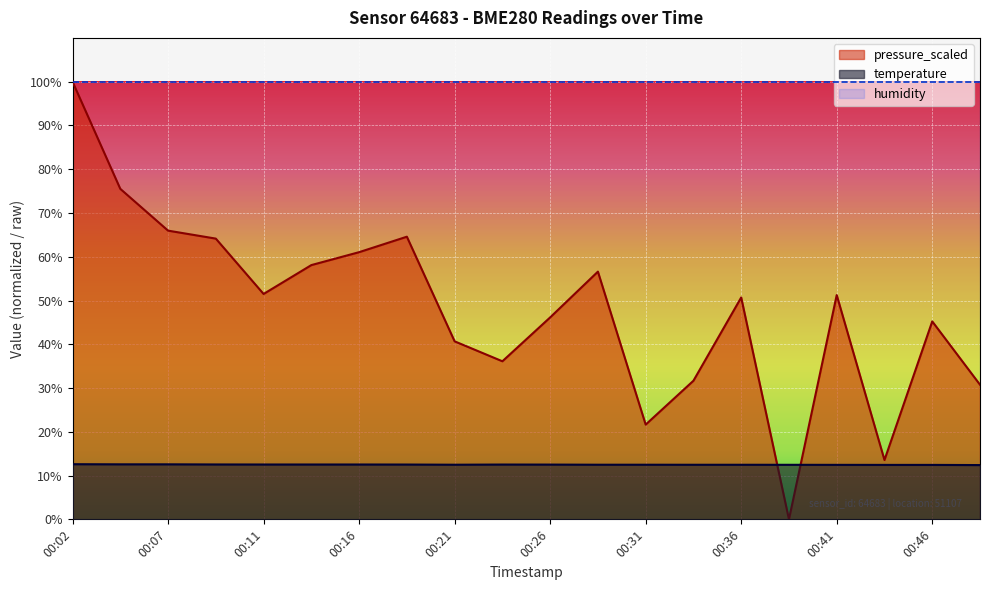

The value of pressure_scaled at 00:11 is 51.5. True or false?

True